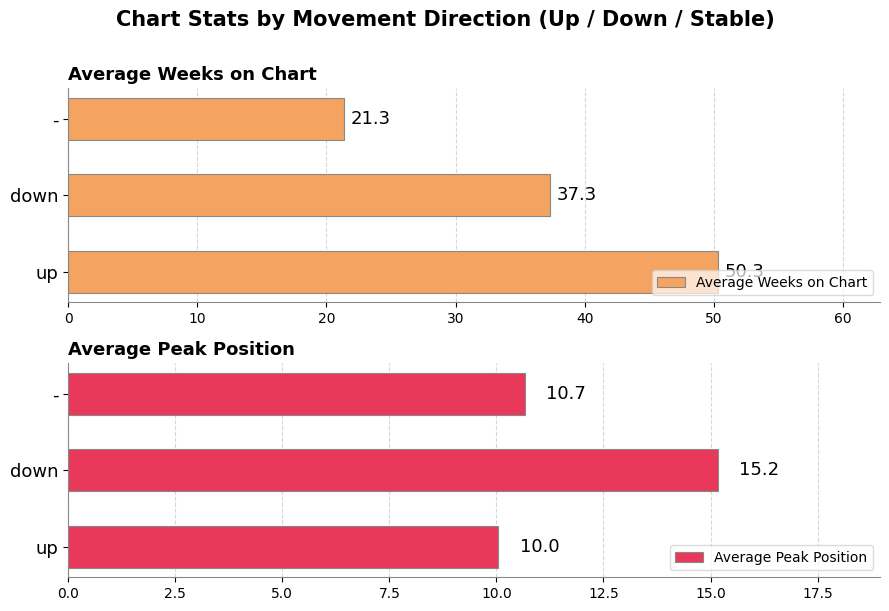

What is the average value of the Average Weeks on Chart series?

36.3